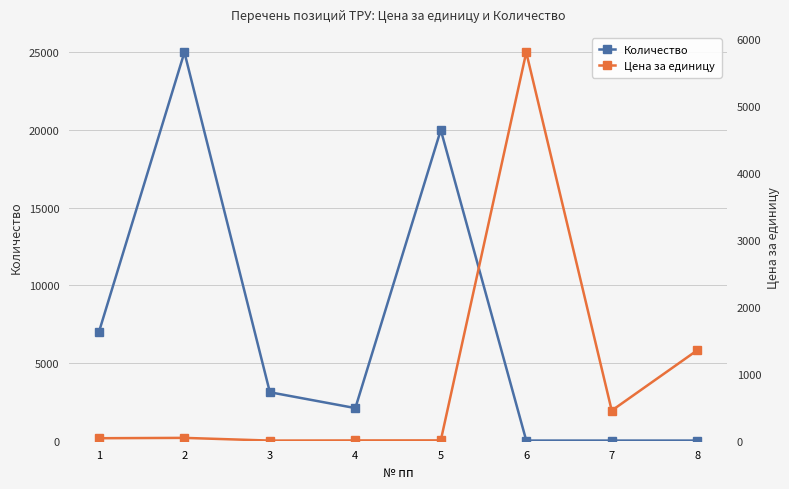

Reading left to right, list all the values displayed in this chart.

Количество: 1=7000.0	2=25000.0	3=3120.0	4=2100.0	5=20000.0	6=10.0	7=10.0	8=10.0
Цена за единицу: 1=37.3	2=42.5	3=2.1	4=4.2	5=5.0	6=5800.0	7=450.0	8=1350.0